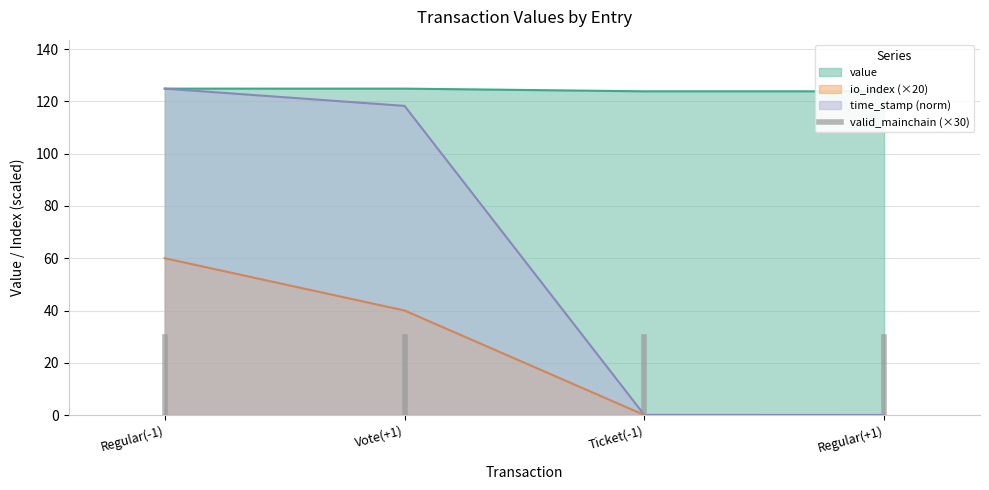

At which label is time_stamp (norm) closest to 62?

Vote(+1)